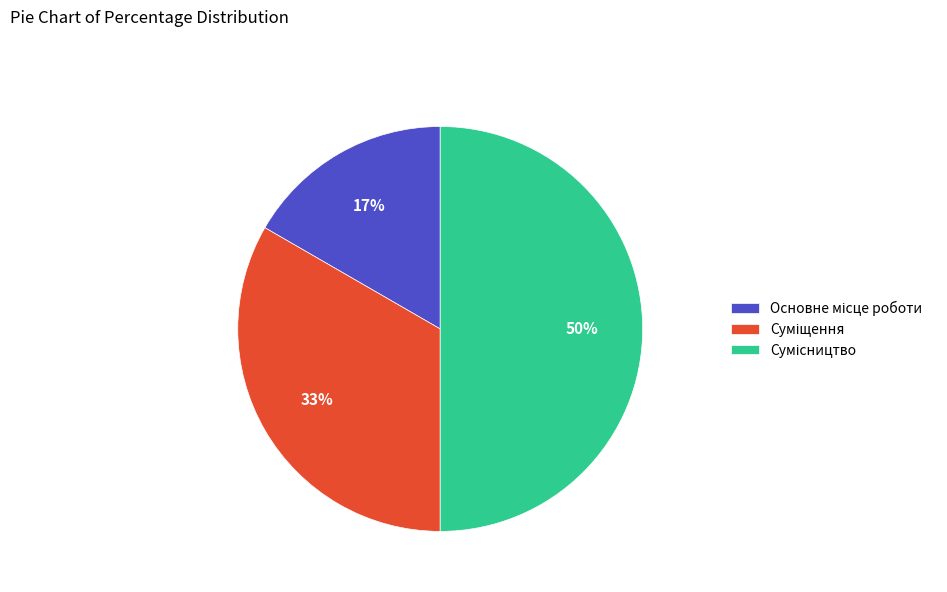

How many segments does this pie chart have?

3